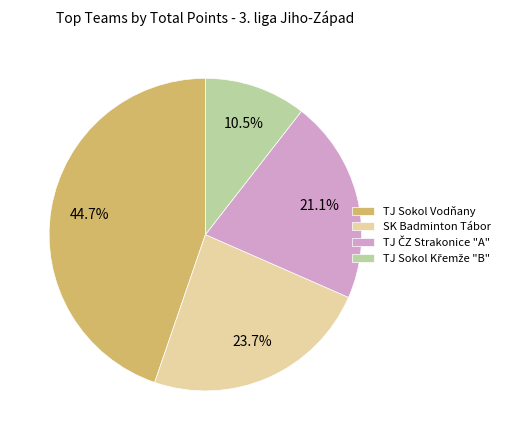

Is it true that SK Badminton Tábor is 17% of the pie?

False